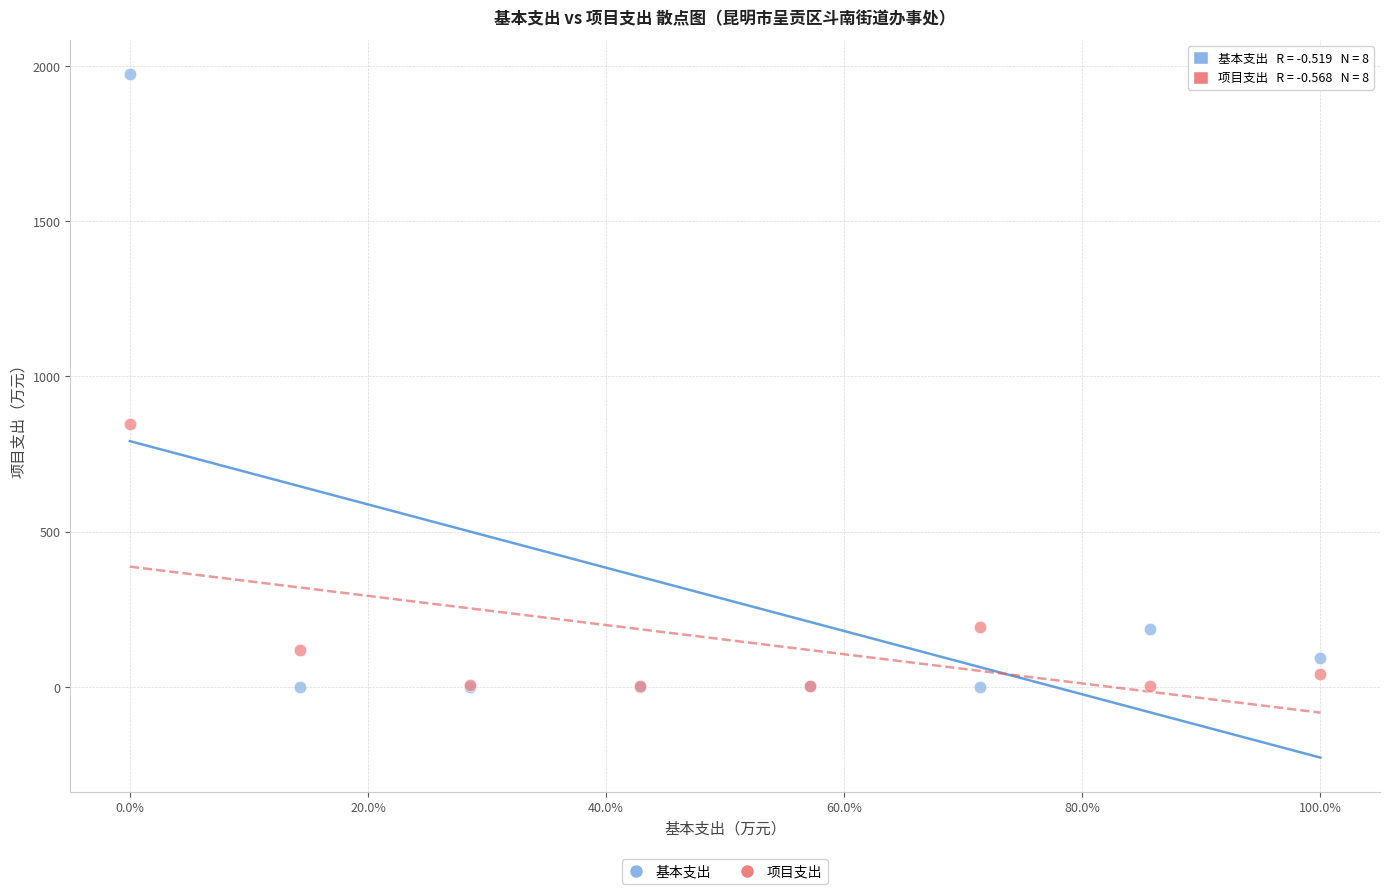

What are all the series names shown in the legend?

基本支出, 项目支出